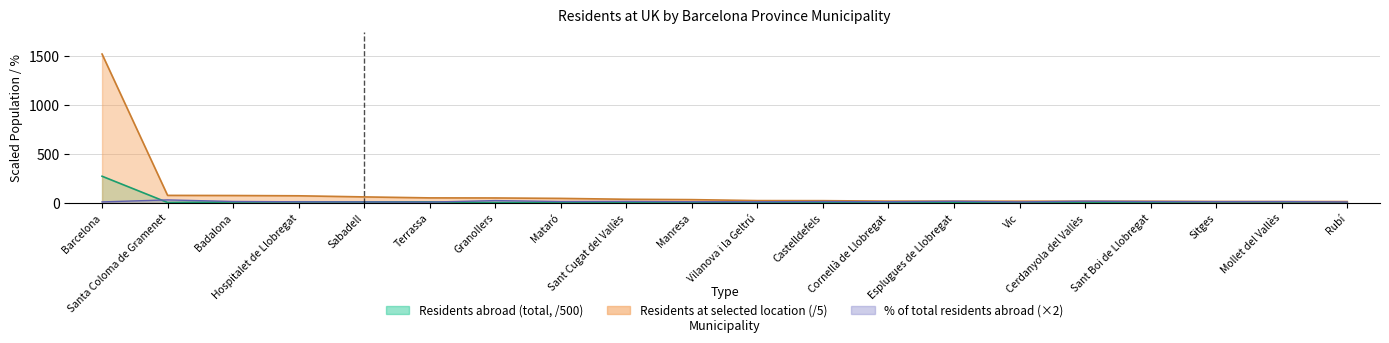

Does the chart display data point markers on the line(s)?

No